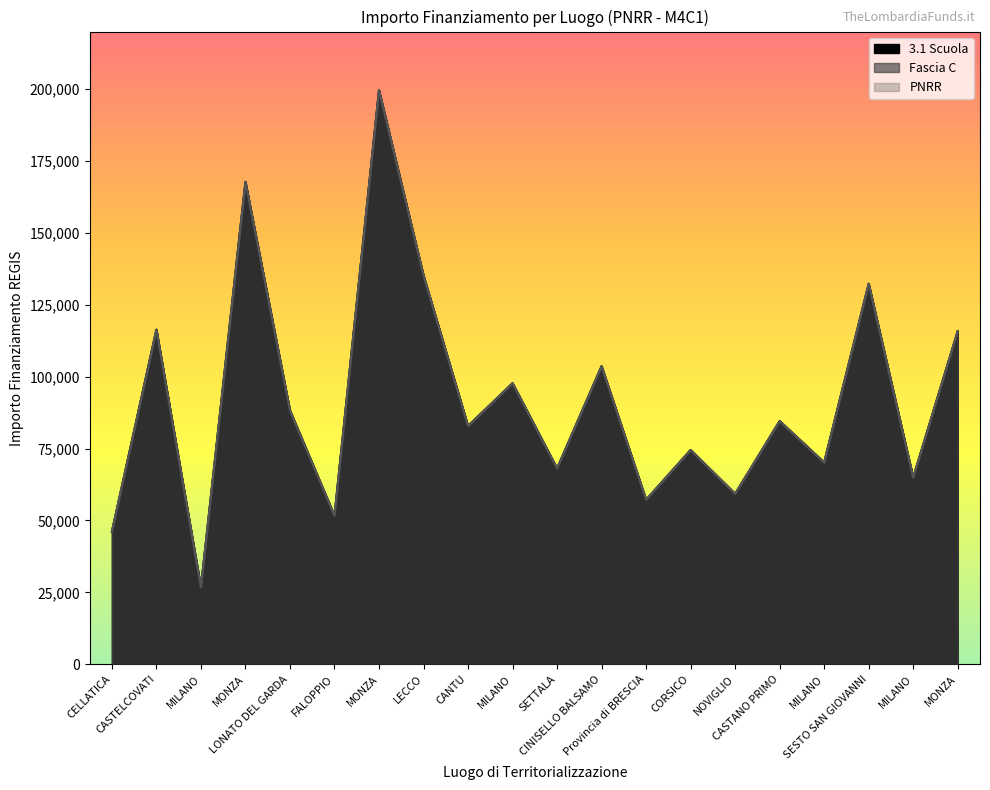

What is the difference between the Fascia C values at MONZA and CINISELLO BALSAMO?

12170.0